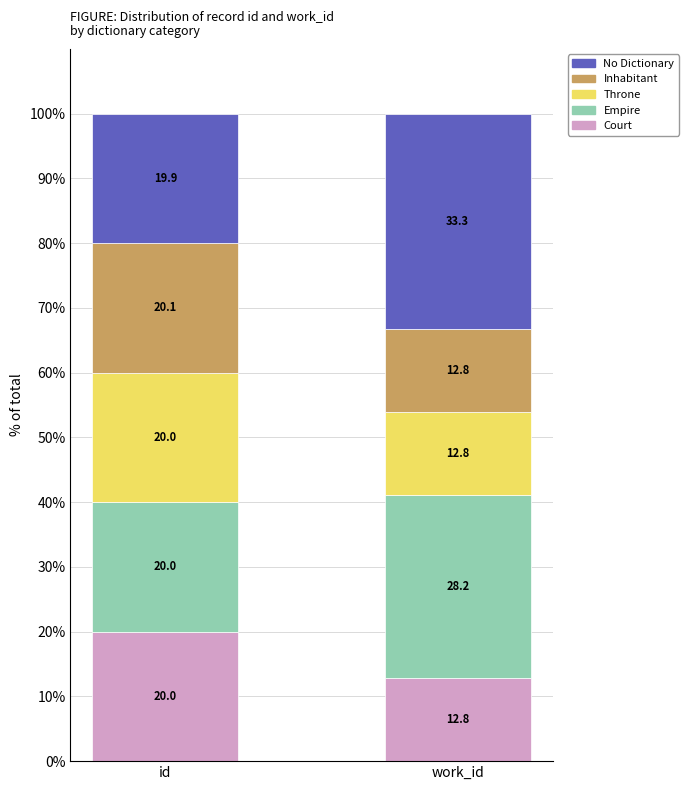

Where does the Court series first go above 20?

id